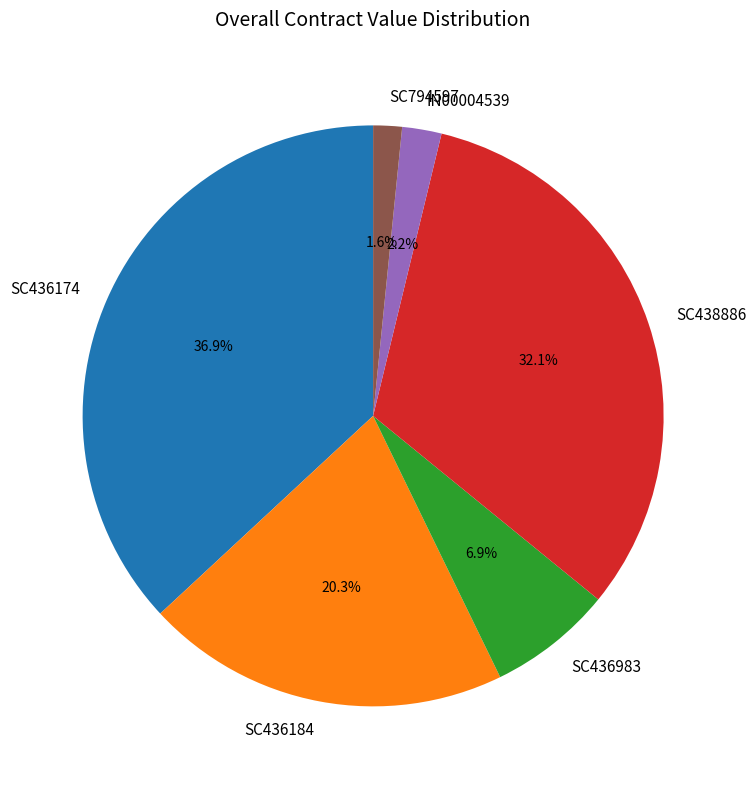

Does SC436983 represent more than half of the total?

No